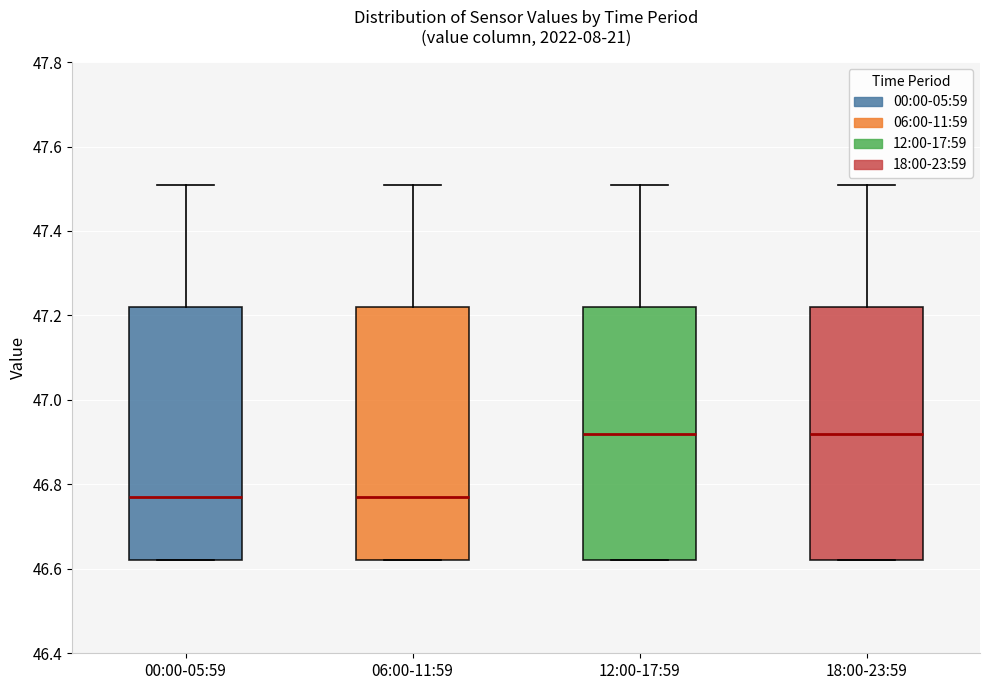

Reading left to right, read every box against the y-axis: the position of its median line, the range the box covers, and the ends of its whiskers. The values are not printed on the chart, so give them approximately, as read against the axis.

00:00-05:59: median 46.78, box 46.62 to 47.22, whiskers 46.62 to 47.52
06:00-11:59: median 46.78, box 46.62 to 47.22, whiskers 46.62 to 47.52
12:00-17:59: median 46.92, box 46.62 to 47.22, whiskers 46.62 to 47.52
18:00-23:59: median 46.92, box 46.62 to 47.22, whiskers 46.62 to 47.52